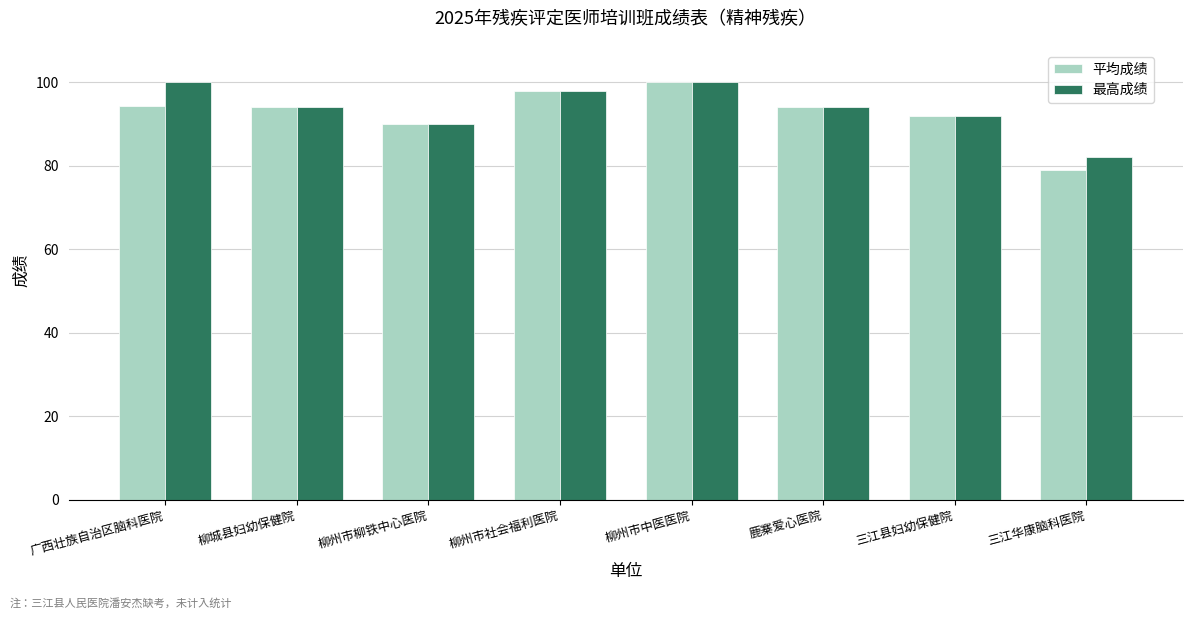

What is the label of the 3rd bar from the left?

柳州市柳铁中心医院